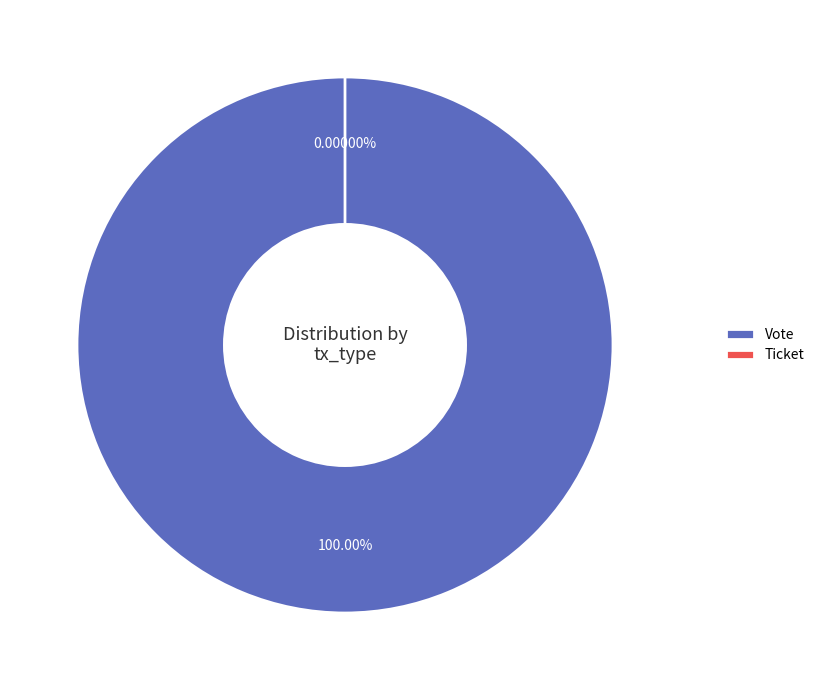

Which has a higher value, Ticket or Vote?

Vote